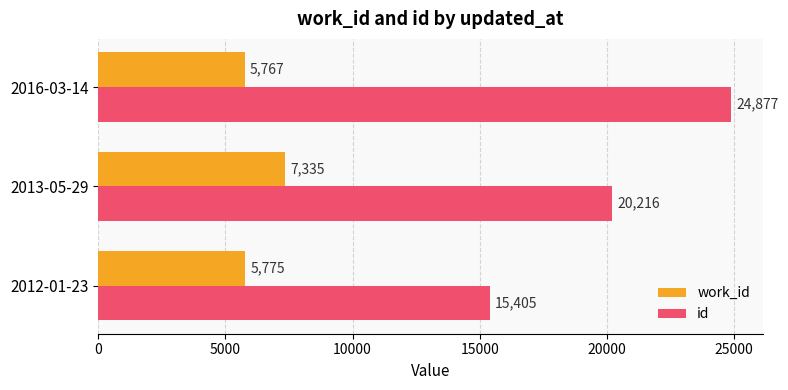

What is the difference between the id values at 2016-03-14 and 2012-01-23?

9472